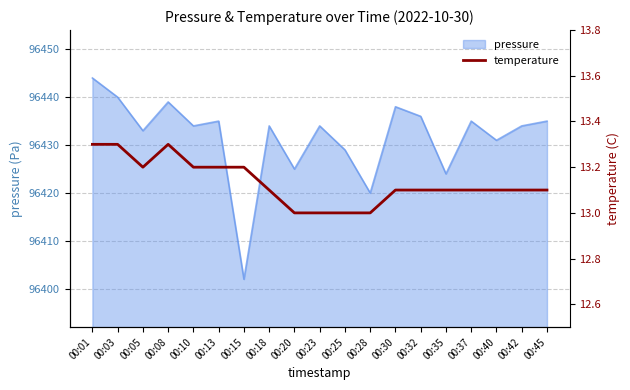

What is the sum of all values?

249.5